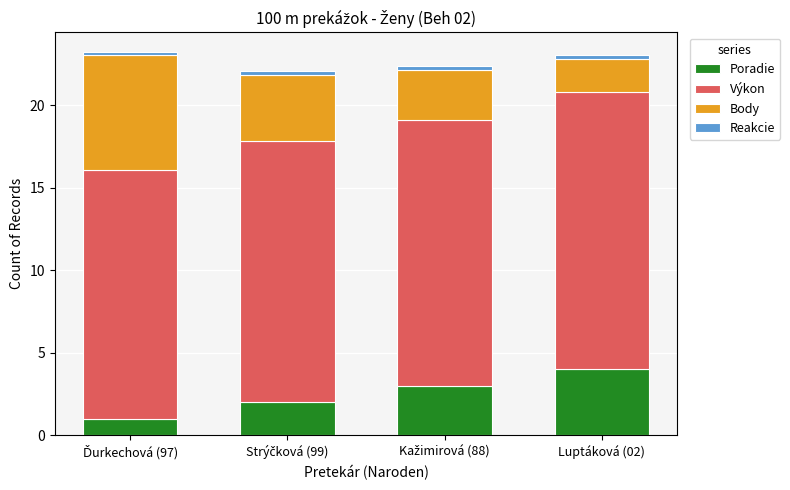

Is it true that Poradie equals 4.0 at Luptáková (02)?

True